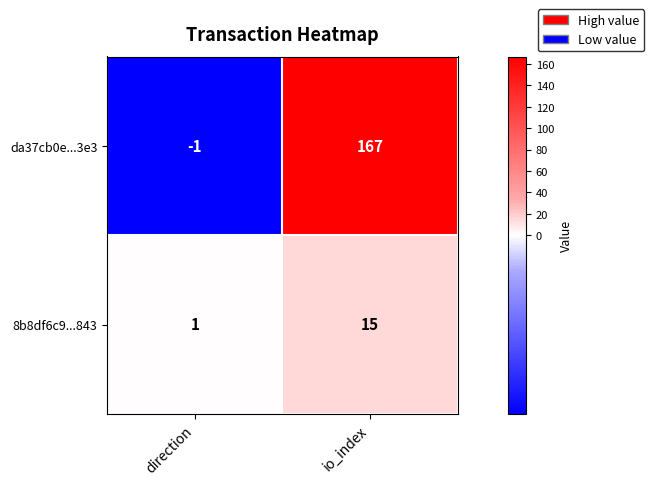

What is the sum of all 8b8df6c9...843 values?

16